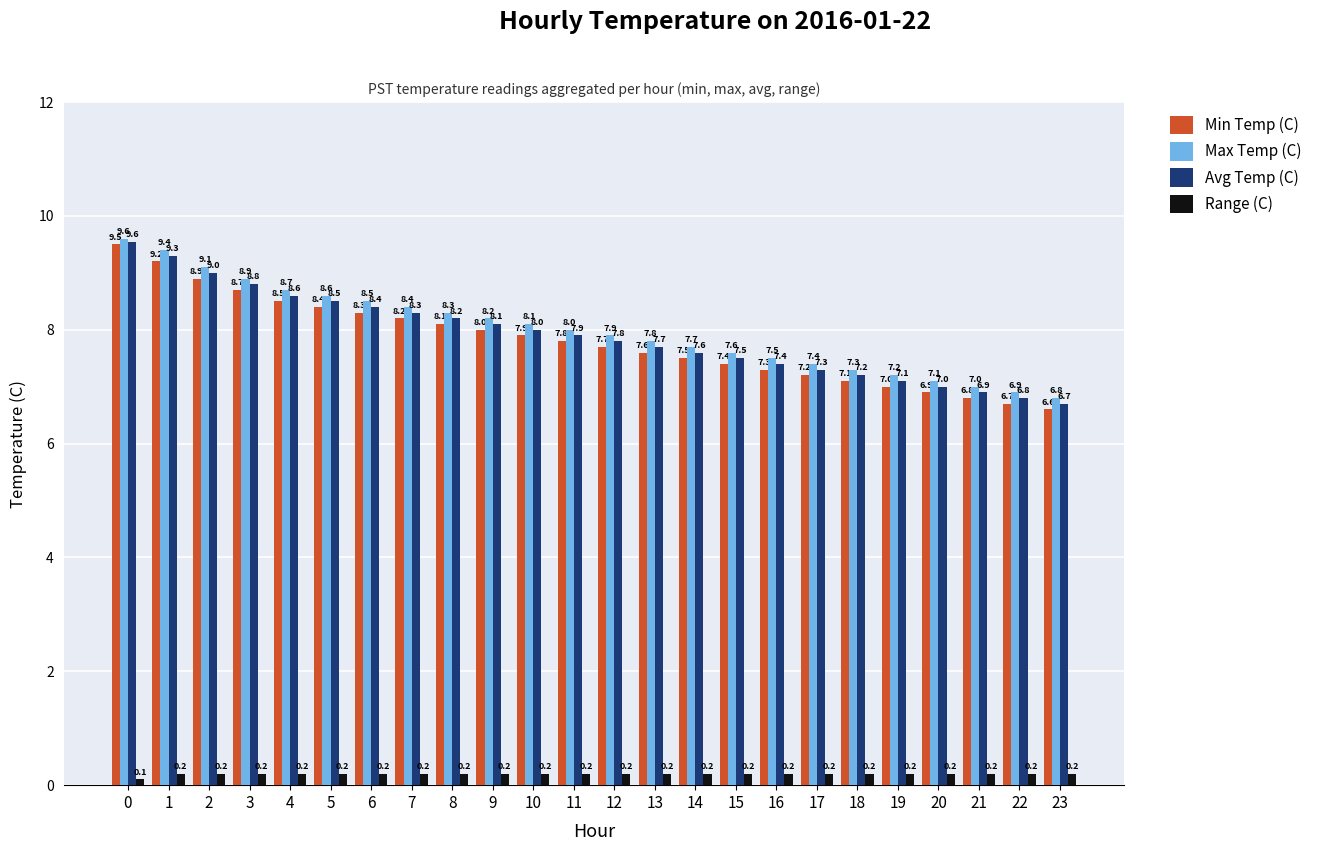

Reading right to left, transcribe all the data shown in this chart.

Min Temp (C): 6.6	6.7	6.8	6.9	7.0	7.1	7.2	7.3	7.4	7.5	7.6	7.7	7.8	7.9	8.0	8.1	8.2	8.3	8.4	8.5	8.7	8.9	9.2	9.5
Max Temp (C): 6.8	6.9	7.0	7.1	7.2	7.3	7.4	7.5	7.6	7.7	7.8	7.9	8.0	8.1	8.2	8.3	8.4	8.5	8.6	8.7	8.9	9.1	9.4	9.6
Avg Temp (C): 6.7	6.8	6.9	7.0	7.1	7.2	7.3	7.4	7.5	7.6	7.7	7.8	7.9	8.0	8.1	8.2	8.3	8.4	8.5	8.6	8.8	9.0	9.3	9.6
Range (C): 0.2	0.2	0.2	0.2	0.2	0.2	0.2	0.2	0.2	0.2	0.2	0.2	0.2	0.2	0.2	0.2	0.2	0.2	0.2	0.2	0.2	0.2	0.2	0.1